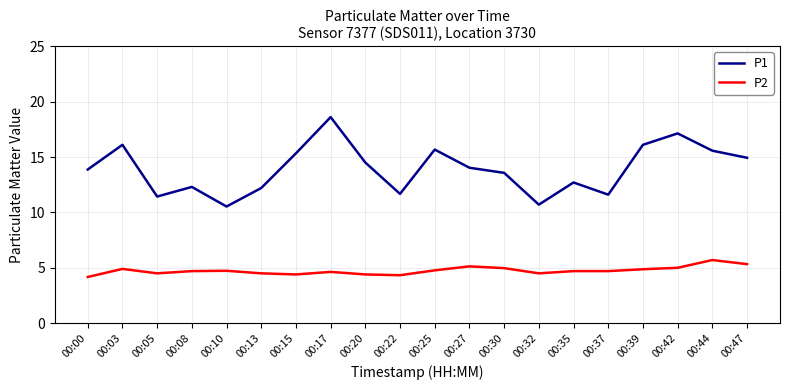

Which category has the highest value across all series?

00:17